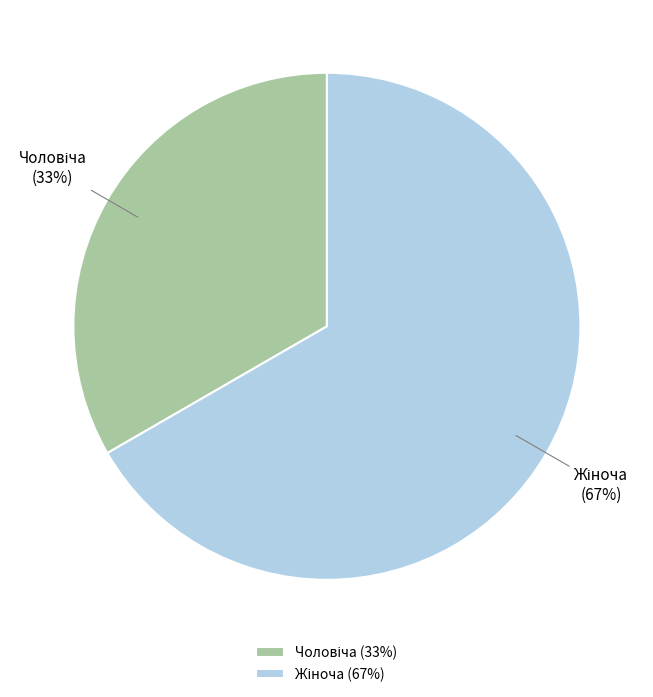

Is there any slice that represents more than half of the pie?

Yes